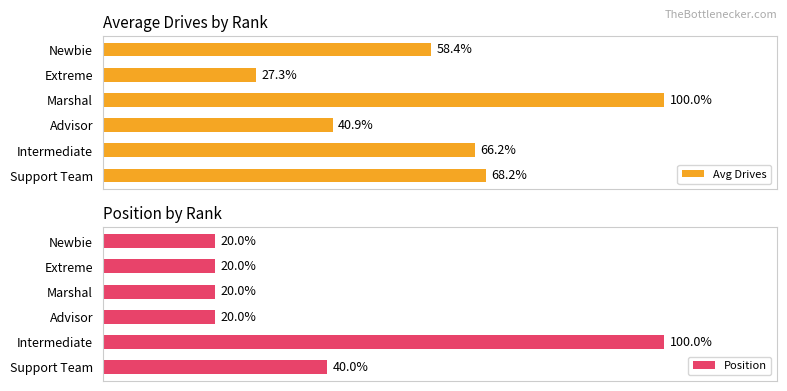

List the labels in order of Avg Drives value, smallest first.

Extreme, Advisor, Newbie, Intermediate, Support Team, Marshal